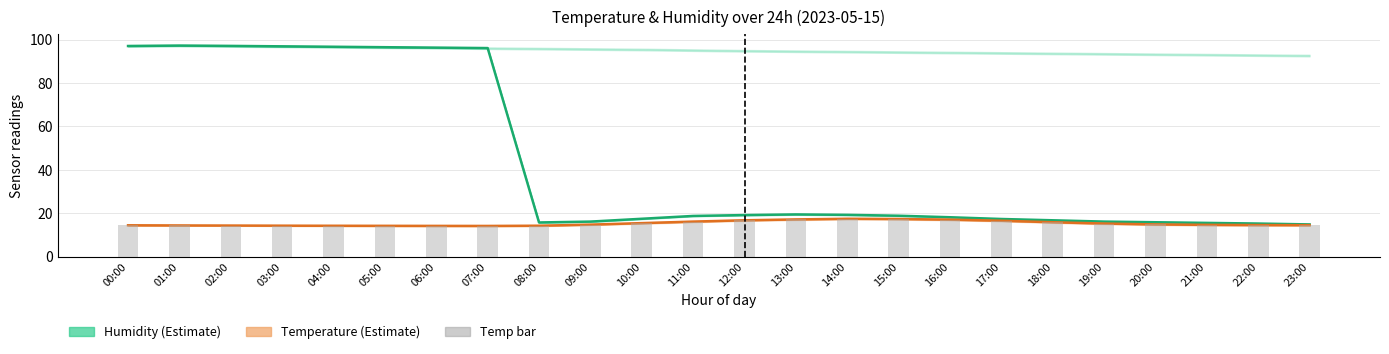

At which label does Humidity (mean) first exceed 18?

00:00